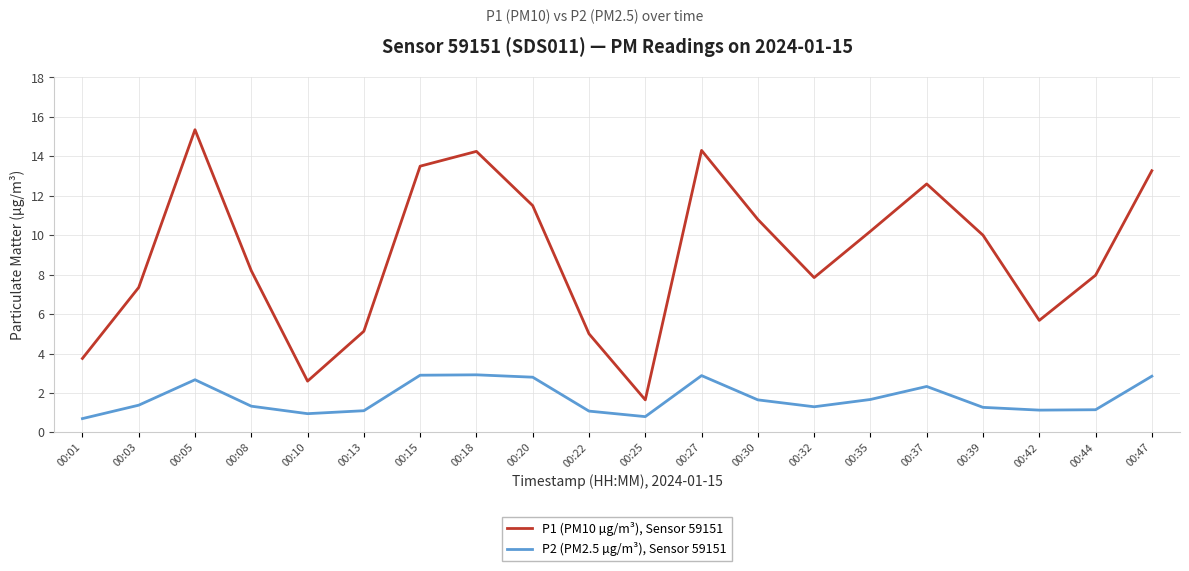

Which label corresponds to the largest value in the chart?

00:05